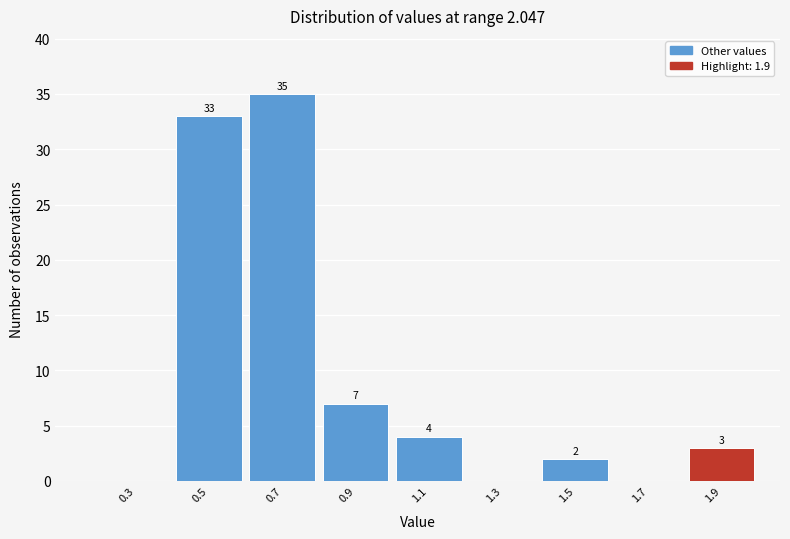

Reading right to left, what are all the values shown in this chart?

1.9=3	1.7=0	1.5=2	1.3=0	1.1=4	0.9=7	0.7=35	0.5=33	0.3=0